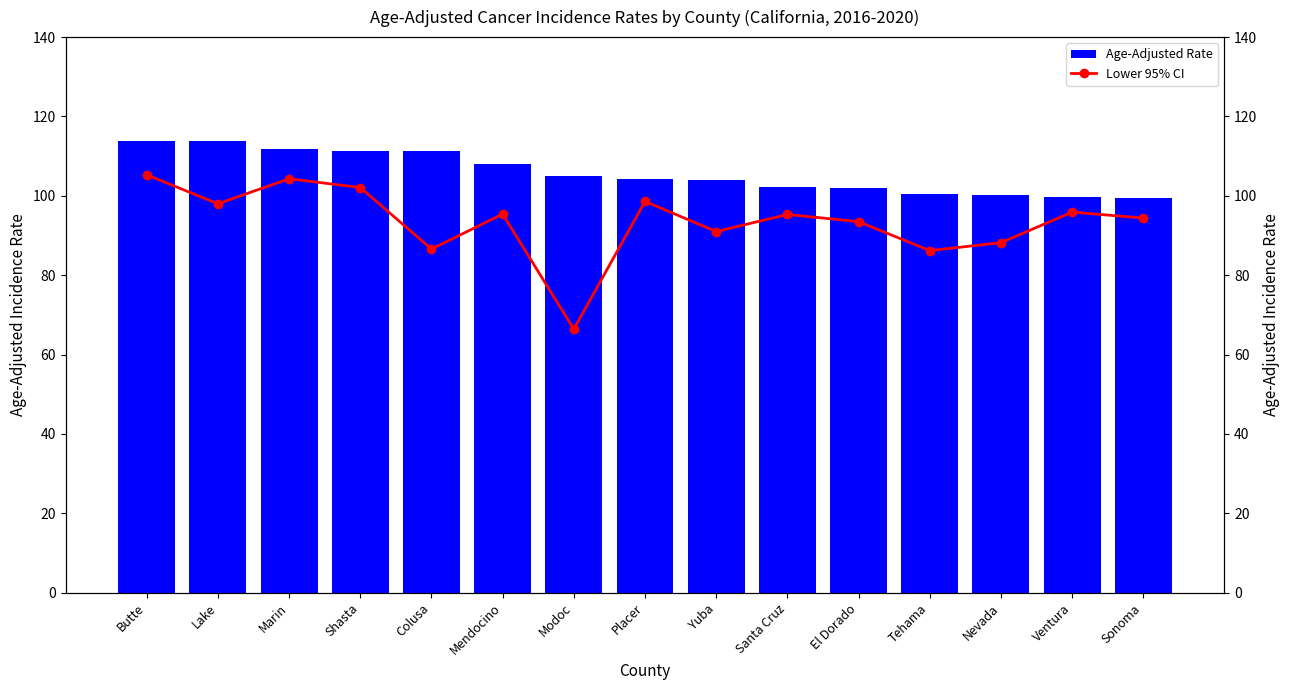

The value of Lower 95% CI at Mendocino is 136.6. True or false?

False